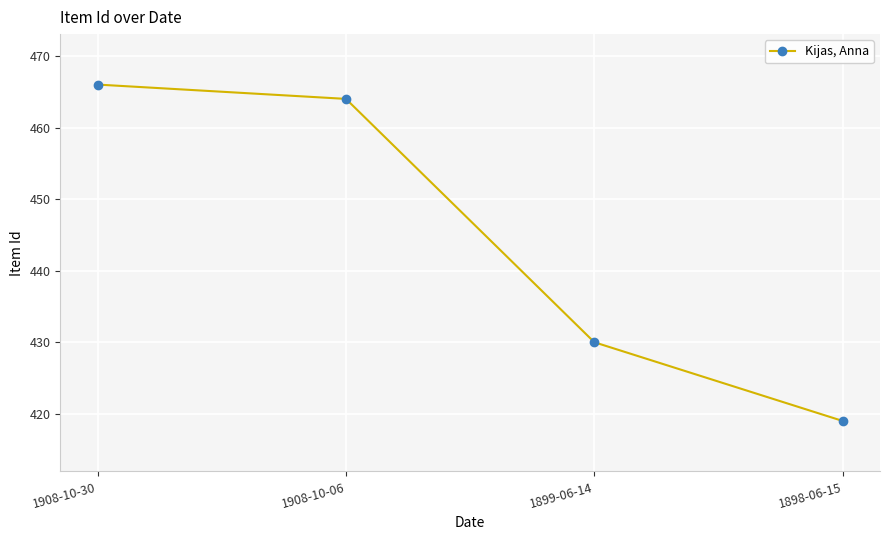

List the labels in order of value, largest first.

1908-10-30, 1908-10-06, 1899-06-14, 1898-06-15